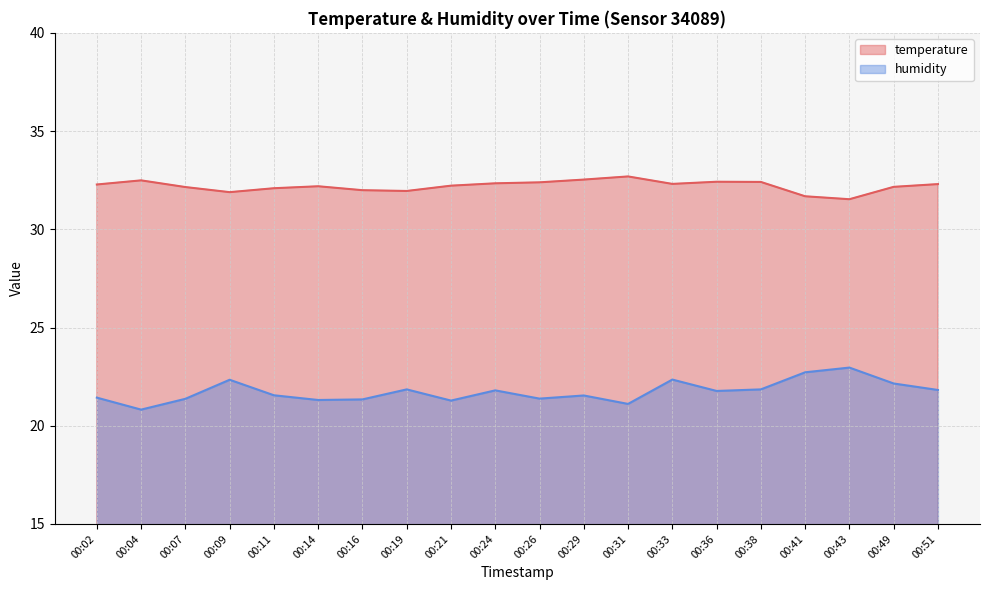

True or false: humidity has a value of 21.8 at 00:24.

True